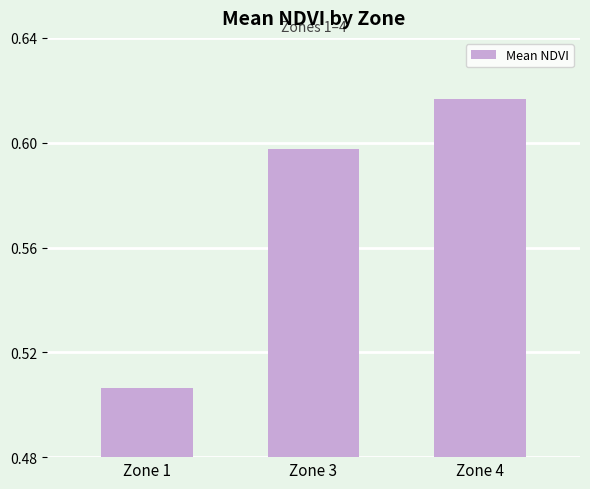

The value at Zone 4 is 0.8. True or false?

False